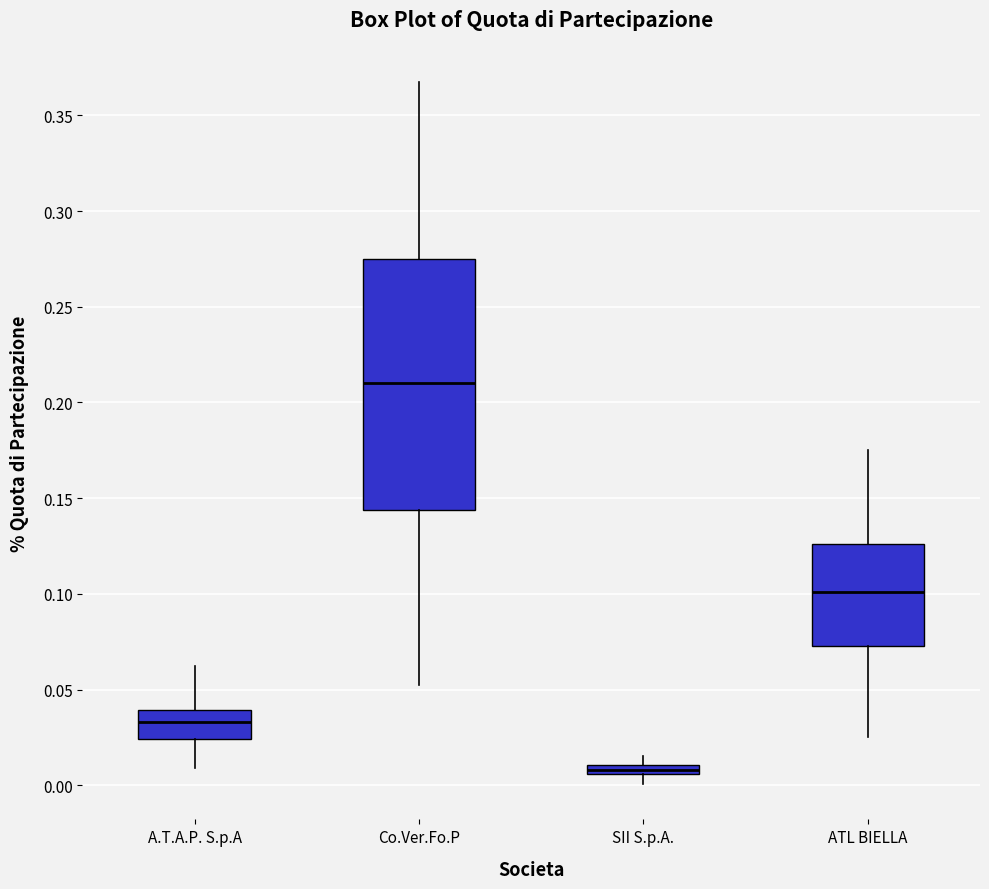

Where does the lower whisker of the box for SII S.p.A. end on the y-axis? The values are not printed on the chart, so give them approximately, as read against the axis.

0.000